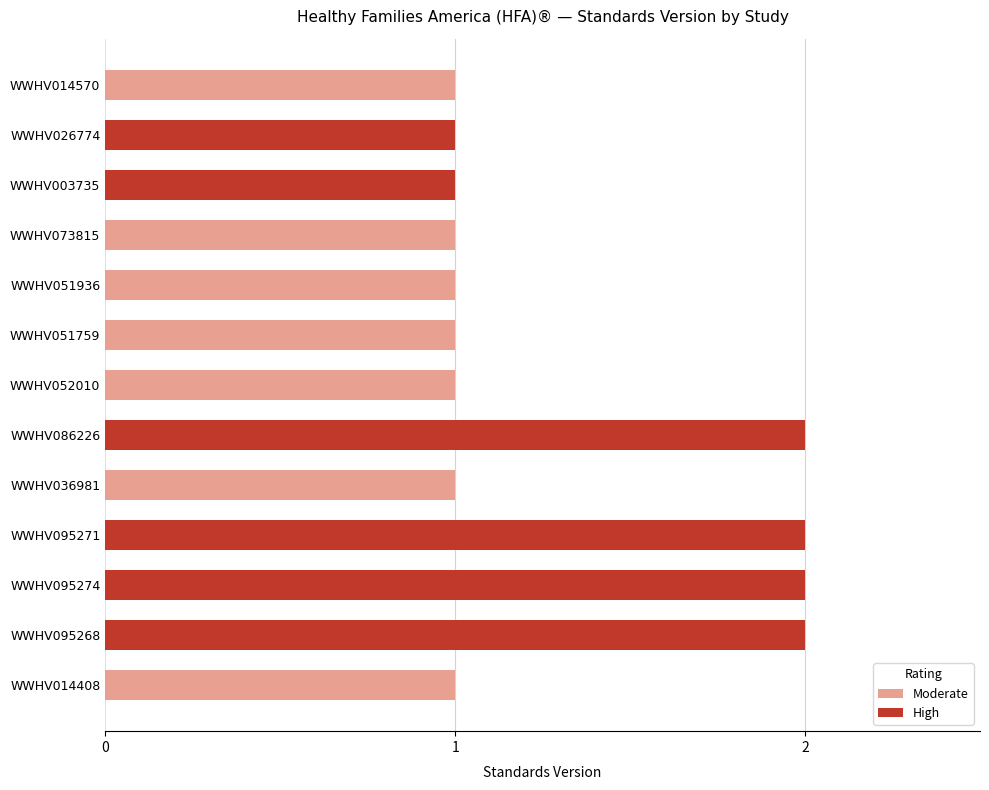

Reading left to right, list all the values displayed in this chart.

WWHV014570=1	WWHV026774=1	WWHV003735=1	WWHV073815=1	WWHV051936=1	WWHV051759=1	WWHV052010=1	WWHV086226=2	WWHV036981=1	WWHV095271=2	WWHV095274=2	WWHV095268=2	WWHV014408=1